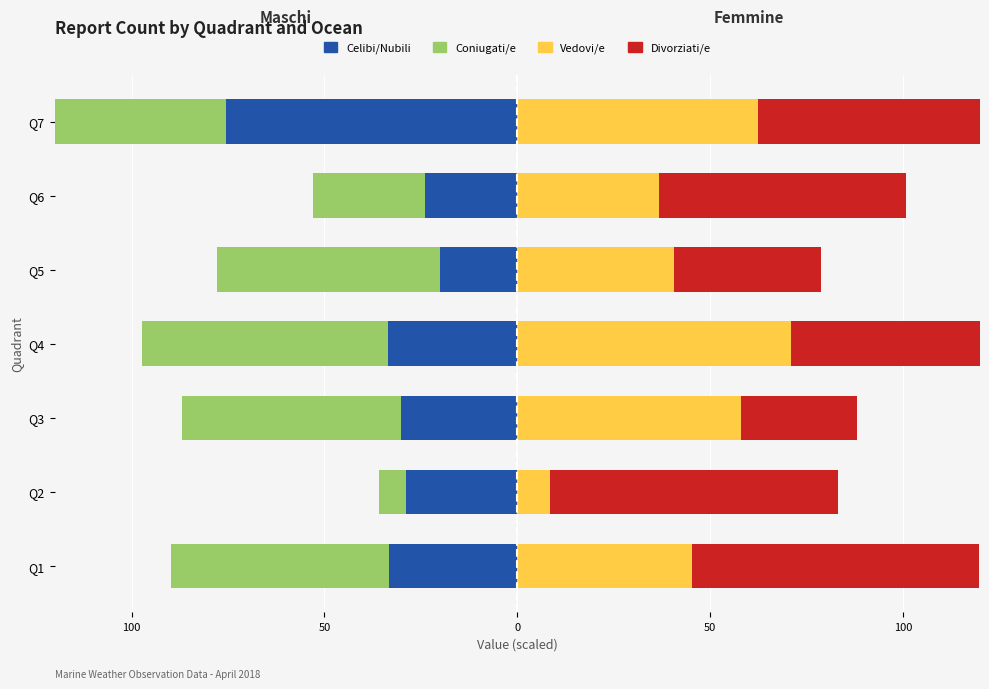

True or false: Celibi/Nubili has a value of -30.1 at Q3.

True